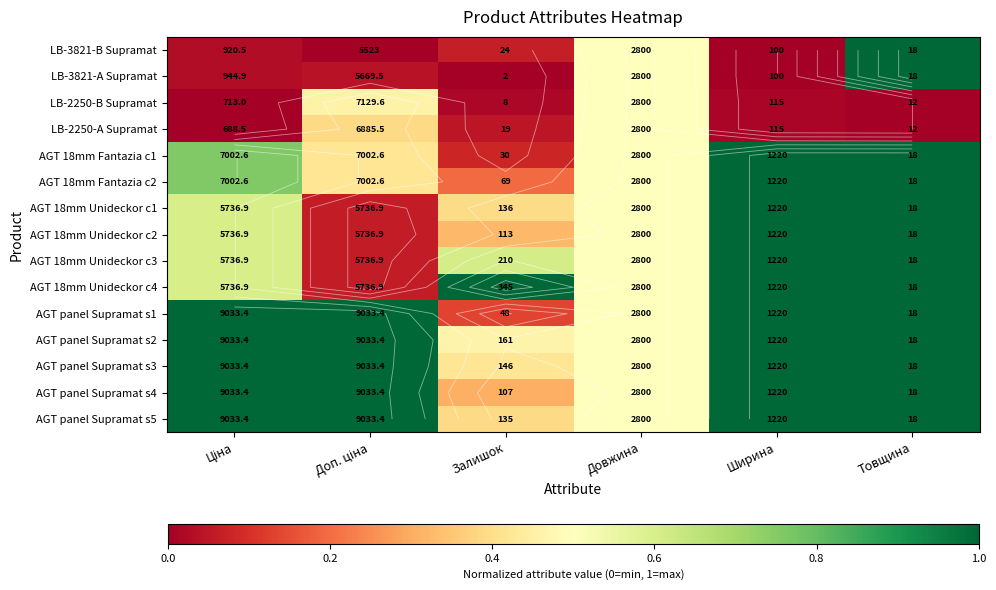

What is the total value across all series at Ширина?

11.0